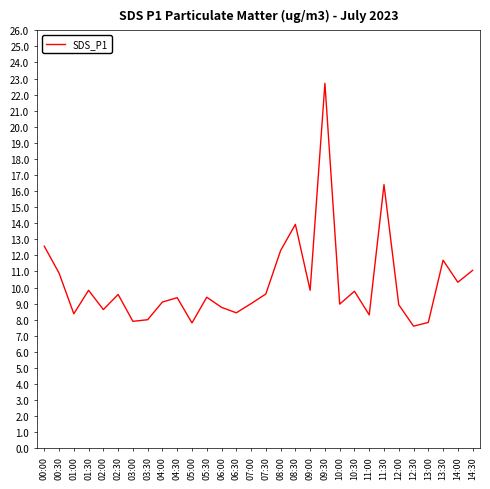

What position from the right is 04:00?

22